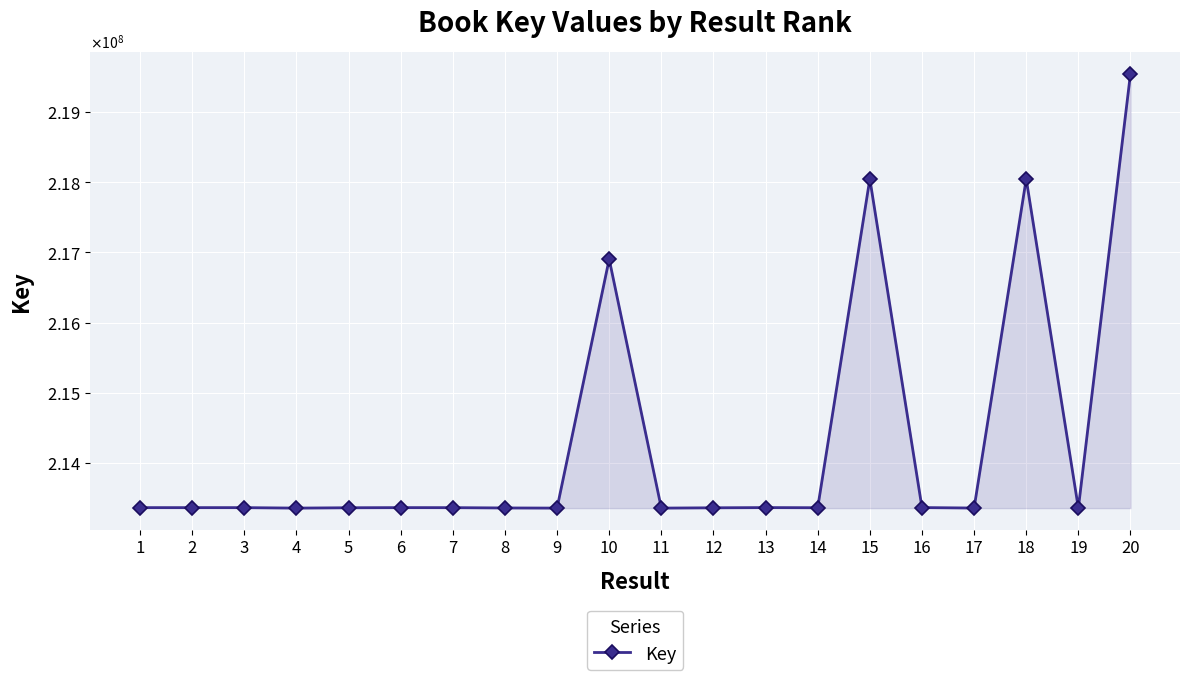

The value at 19 is 373261964. True or false?

False